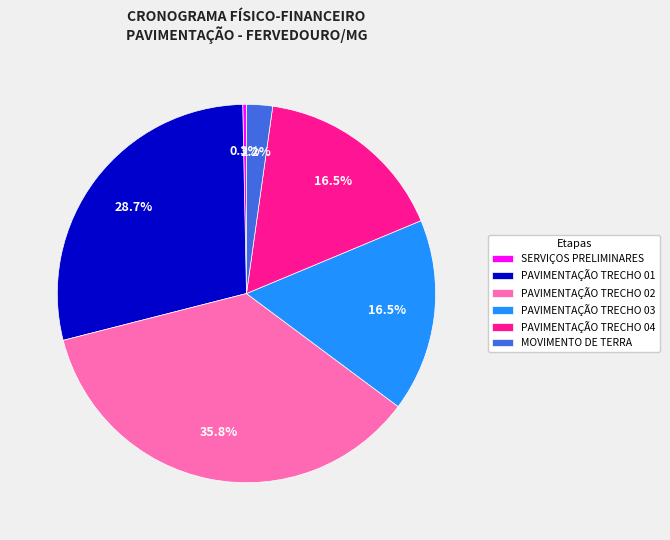

Does PAVIMENTAÇÃO TRECHO 01 represent more than half of the total?

No